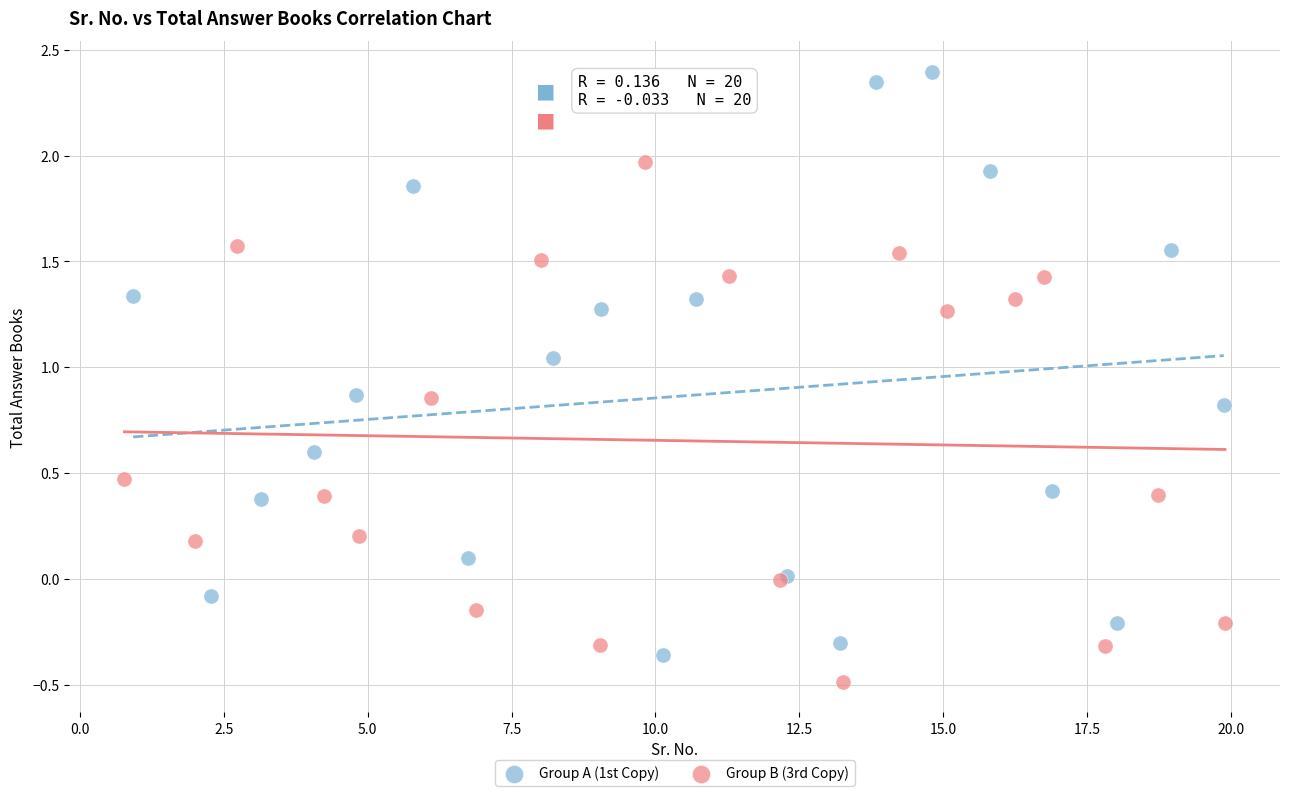

Which series has the largest Y range (max minus min)?

Group A (1st Copy)